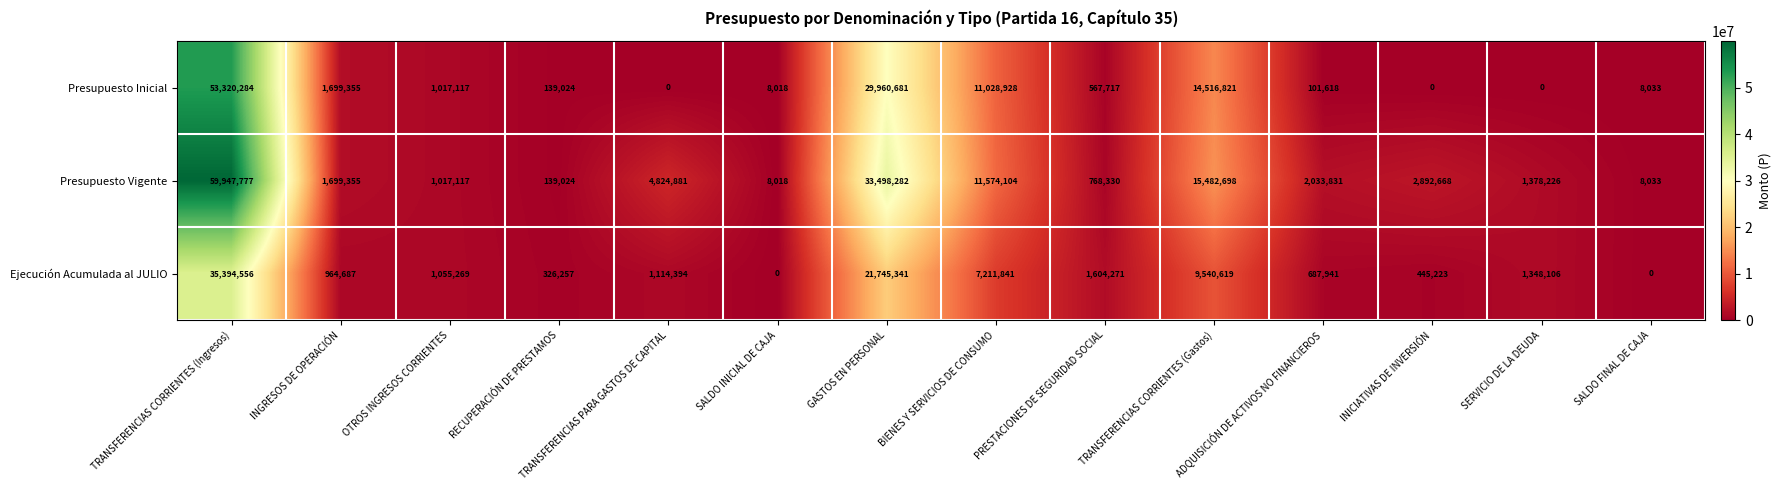

What value does the Presupuesto Inicial series have at SALDO INICIAL DE CAJA?

8018